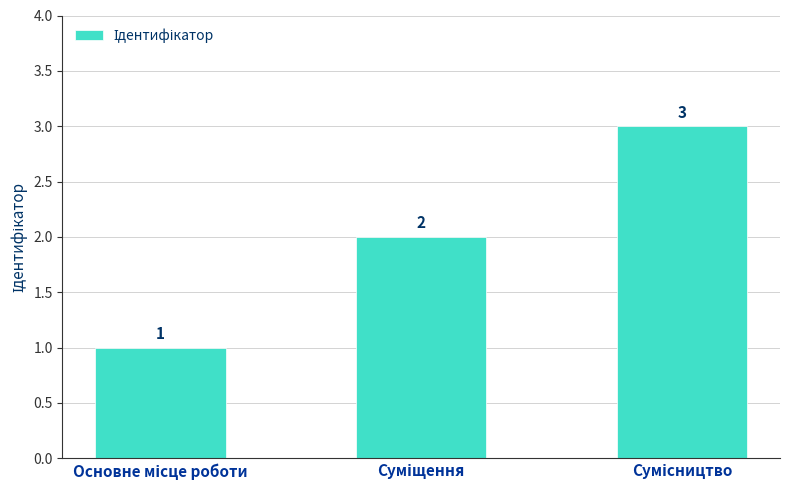

What is the value of the 2nd bar from the left?

2